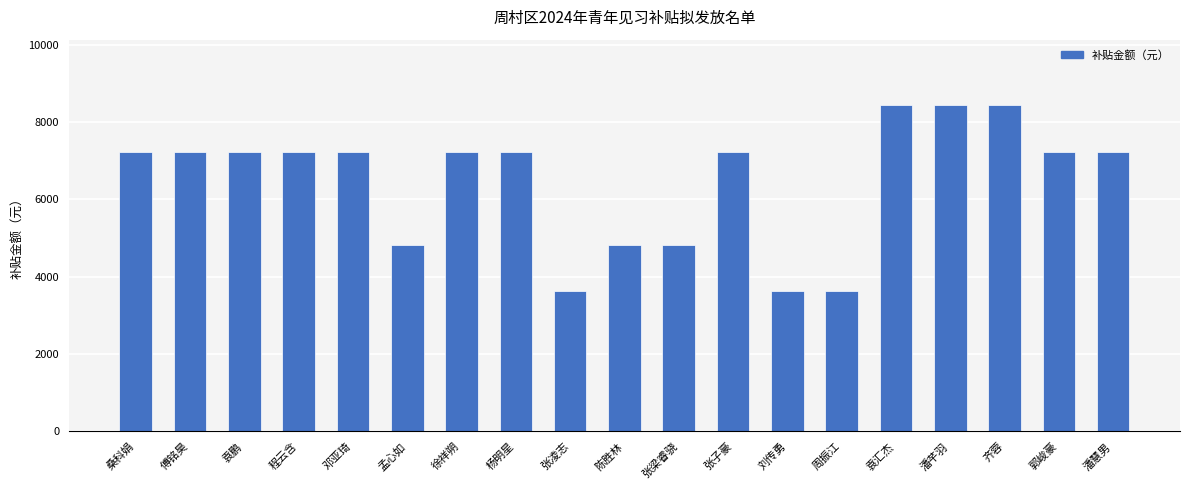

What is the difference between the maximum and minimum values?

4824